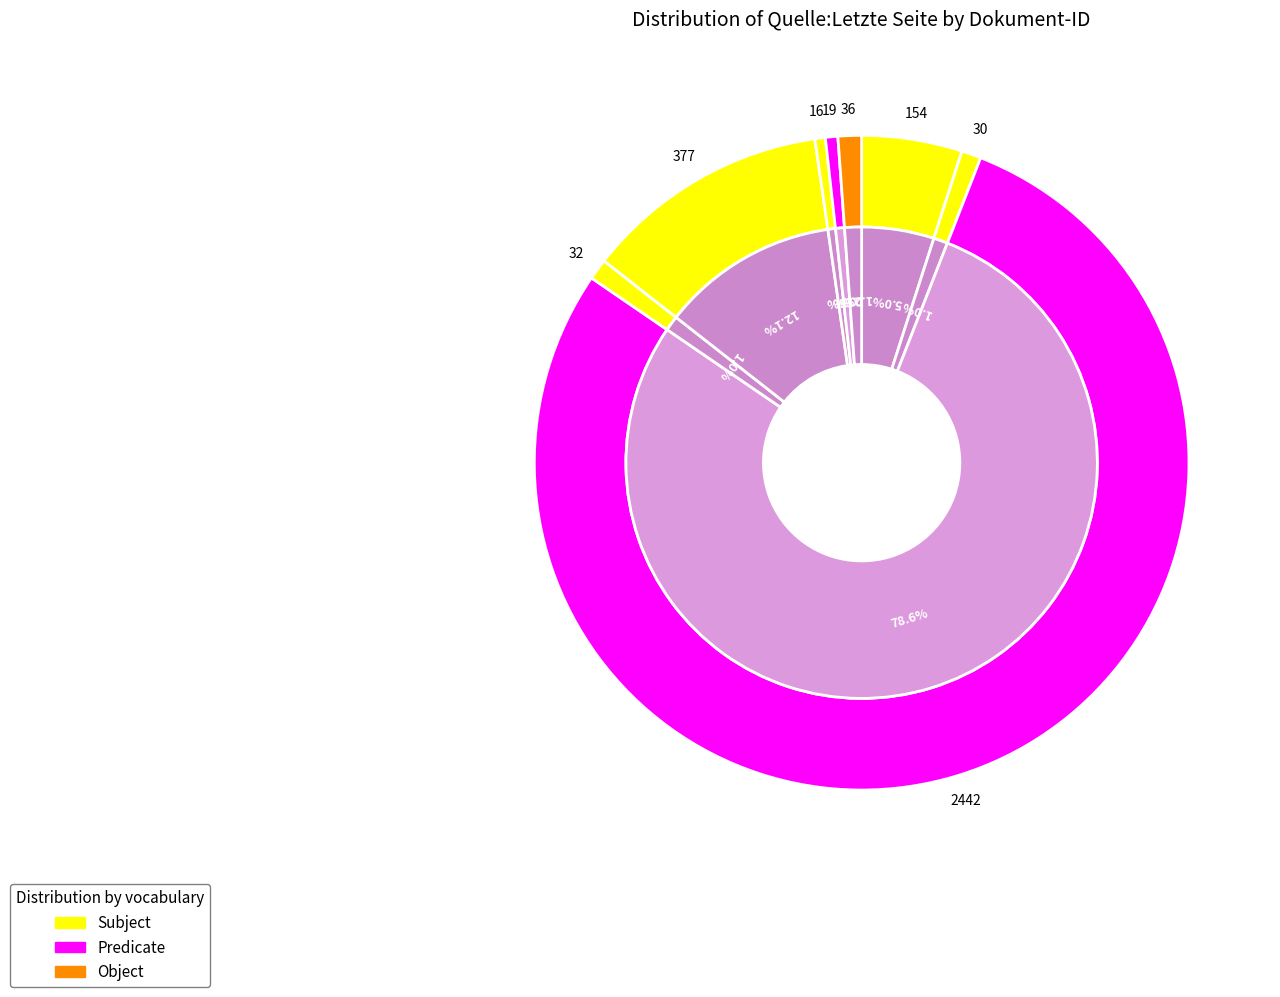

Rank the categories by value from lowest to highest.

OPUS4-3403, OPUS4-3405, OPUS4-3589, OPUS4-3590, OPUS4-3570, OPUS4-3350, OPUS4-3404, OPUS4-3565, OPUS4-3399, OPUS4-3338